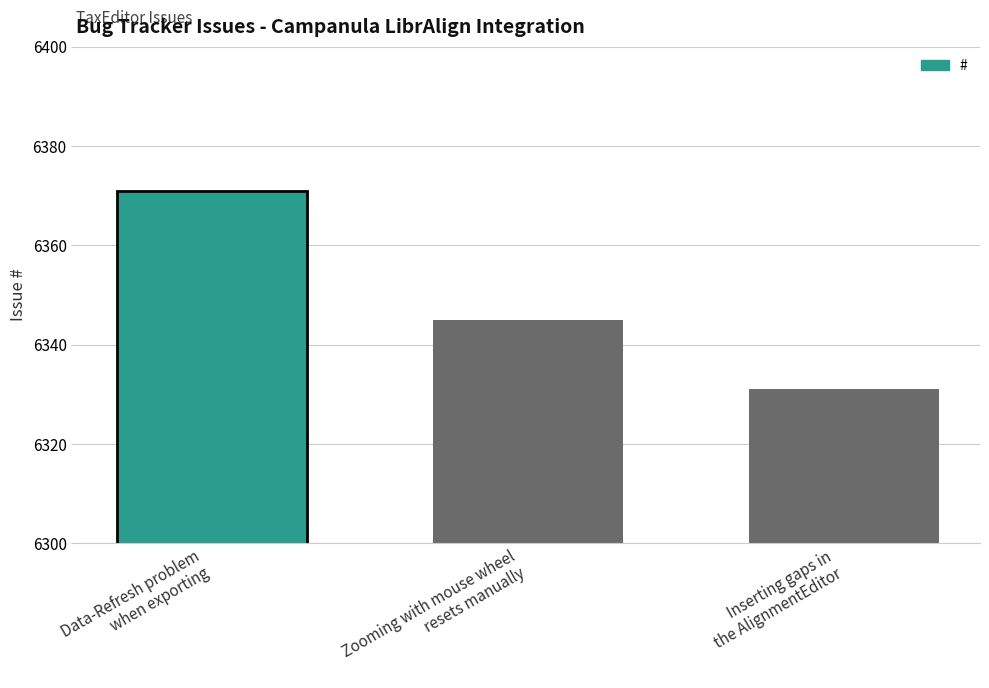

True or false: the data shows 9582 at Inserting gaps in
the AlignmentEditor.

False